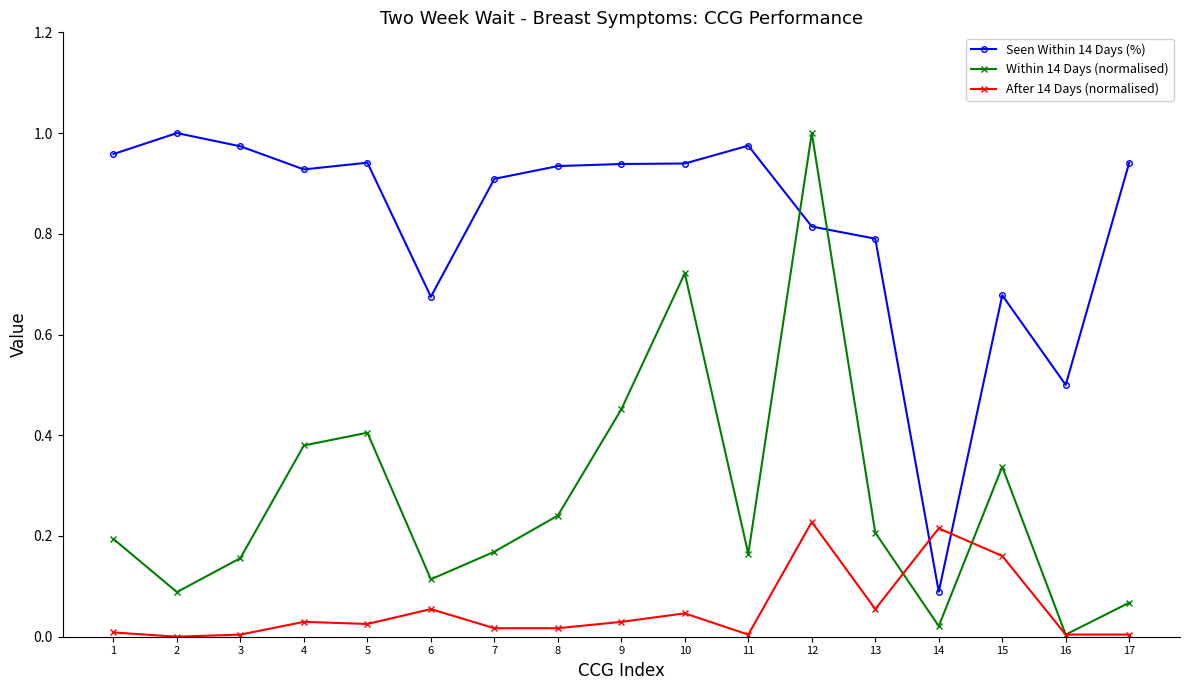

True or false: After 14 Days (normalised) has more than 1 points higher than both neighbors.

True